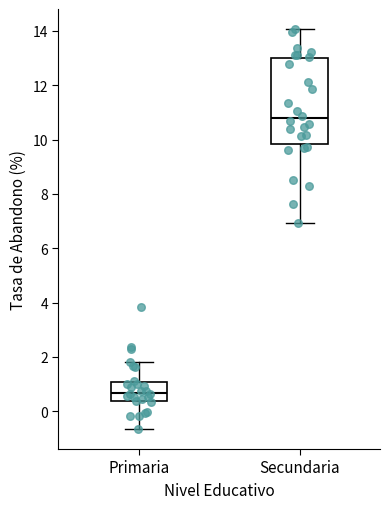

Reading left to right, transcribe this box plot: for each box, give where its median line is, the range the box spans, and where its two whiskers end, as read against the y-axis. The values are not printed on the chart, so give them approximately, as read against the axis.

Primaria: median 0.6, box 0.4 to 1.0, whiskers -0.6 to 1.8
Secundaria: median 10.8, box 9.8 to 13.0, whiskers 7.0 to 14.0